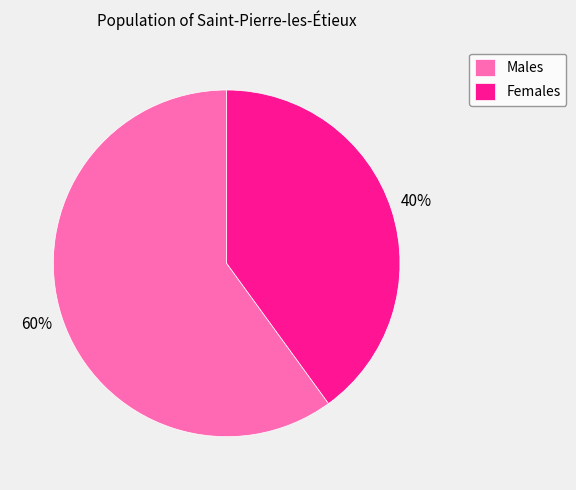

What is the largest slice in the pie chart?

Males